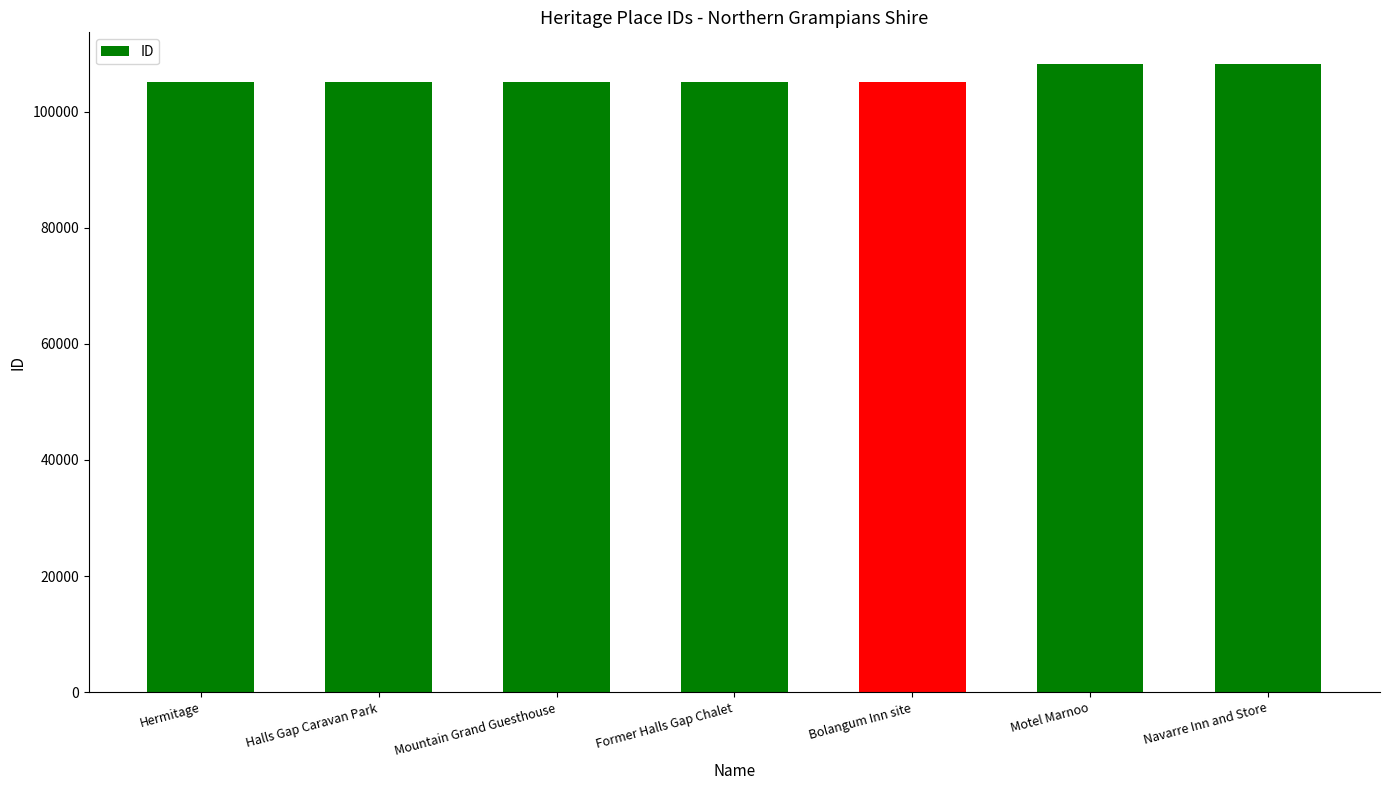

True or false: the data shows 36365 at Former Halls Gap Chalet.

False